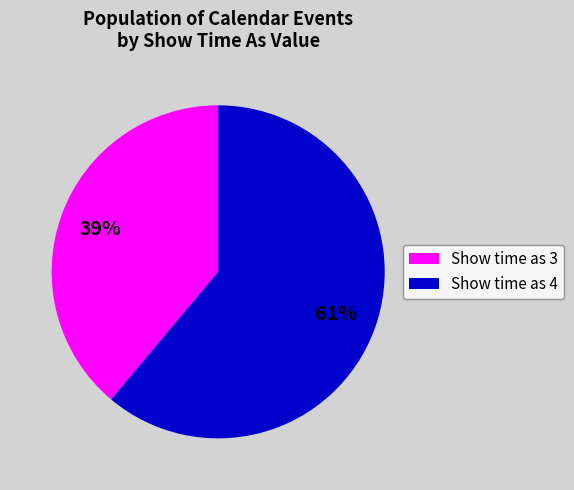

How many segments does this pie chart have?

2